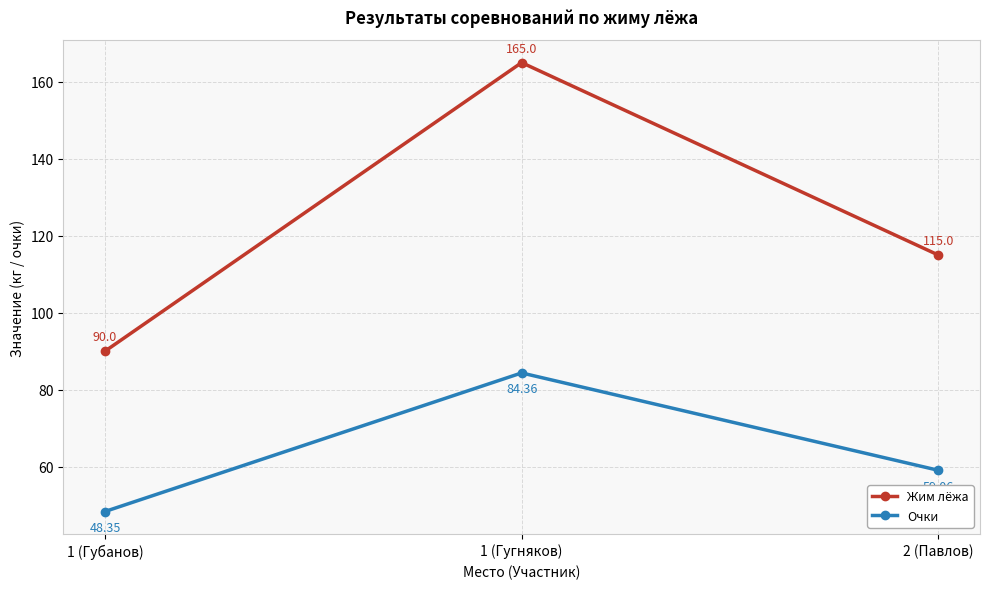

True or false: Жим лёжа has a value of 99.0 at 1 (Гугняков).

False